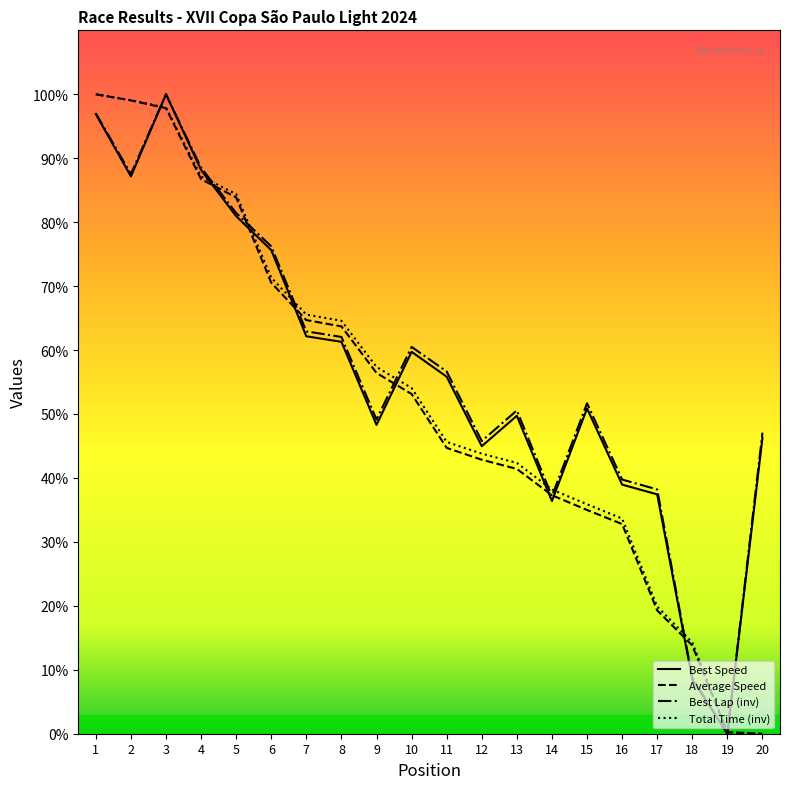

What are all the series names shown in the legend?

Best Speed, Average Speed, Best Lap (inv), Total Time (inv)